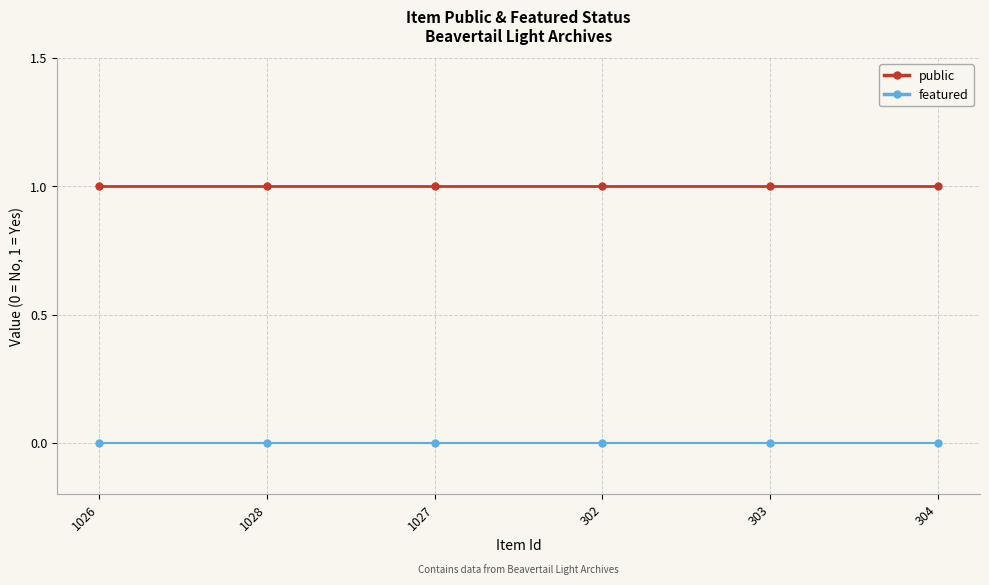

Rank the series by their maximum value, from highest to lowest.

public, featured